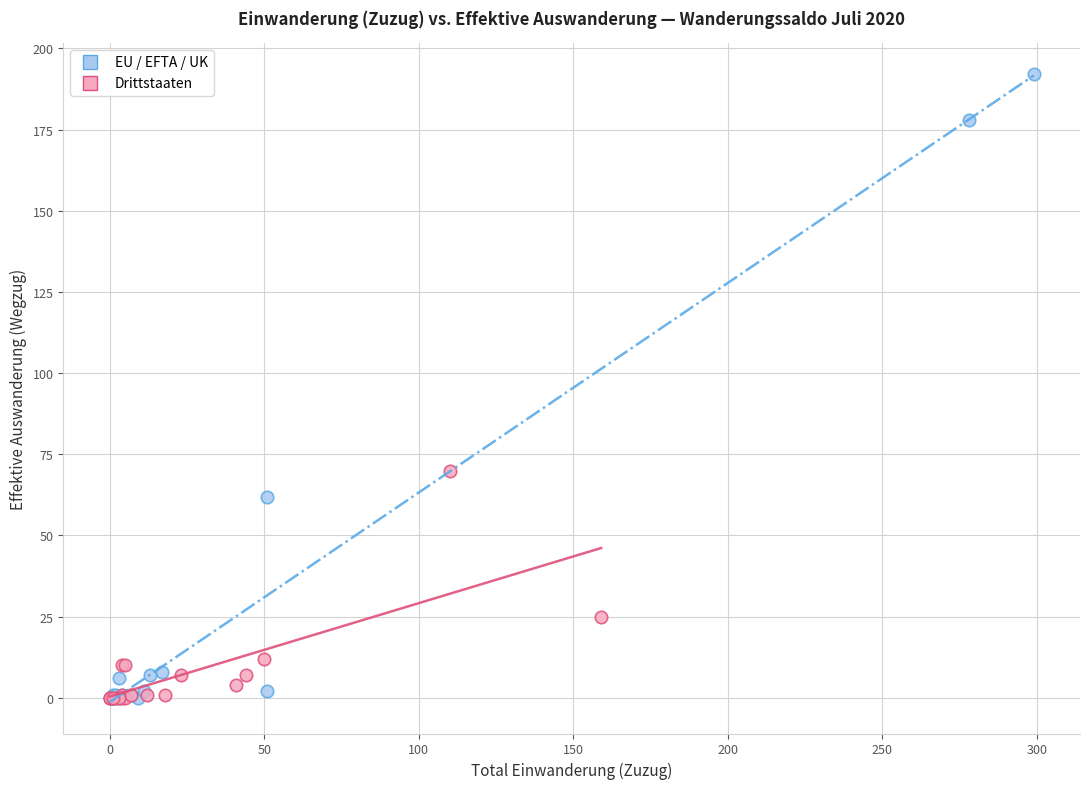

Which series contains the highest Y value?

EU / EFTA / UK